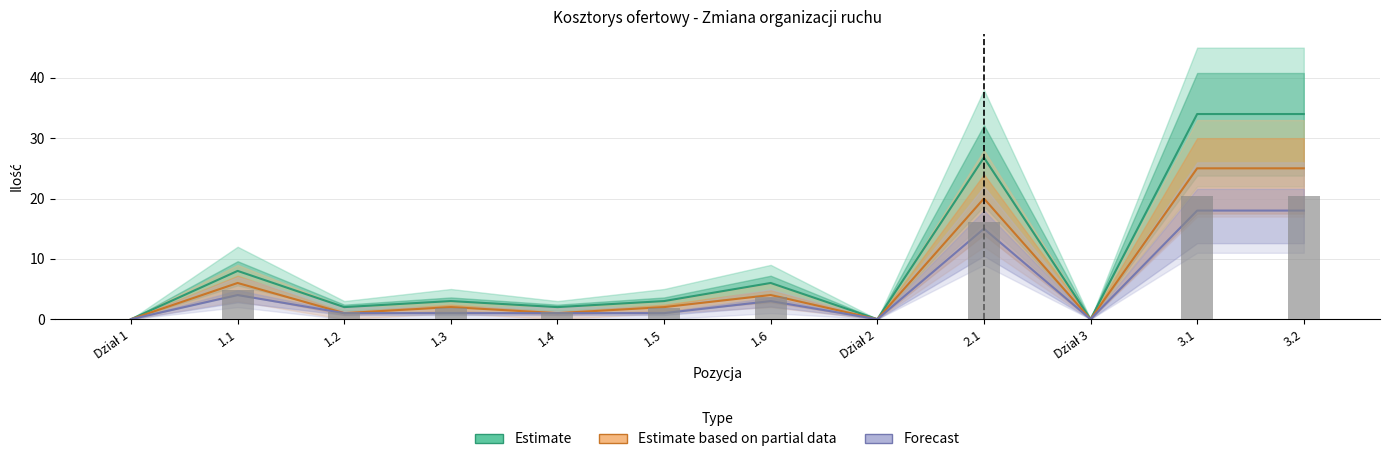

What position from the left is 1.4?

5